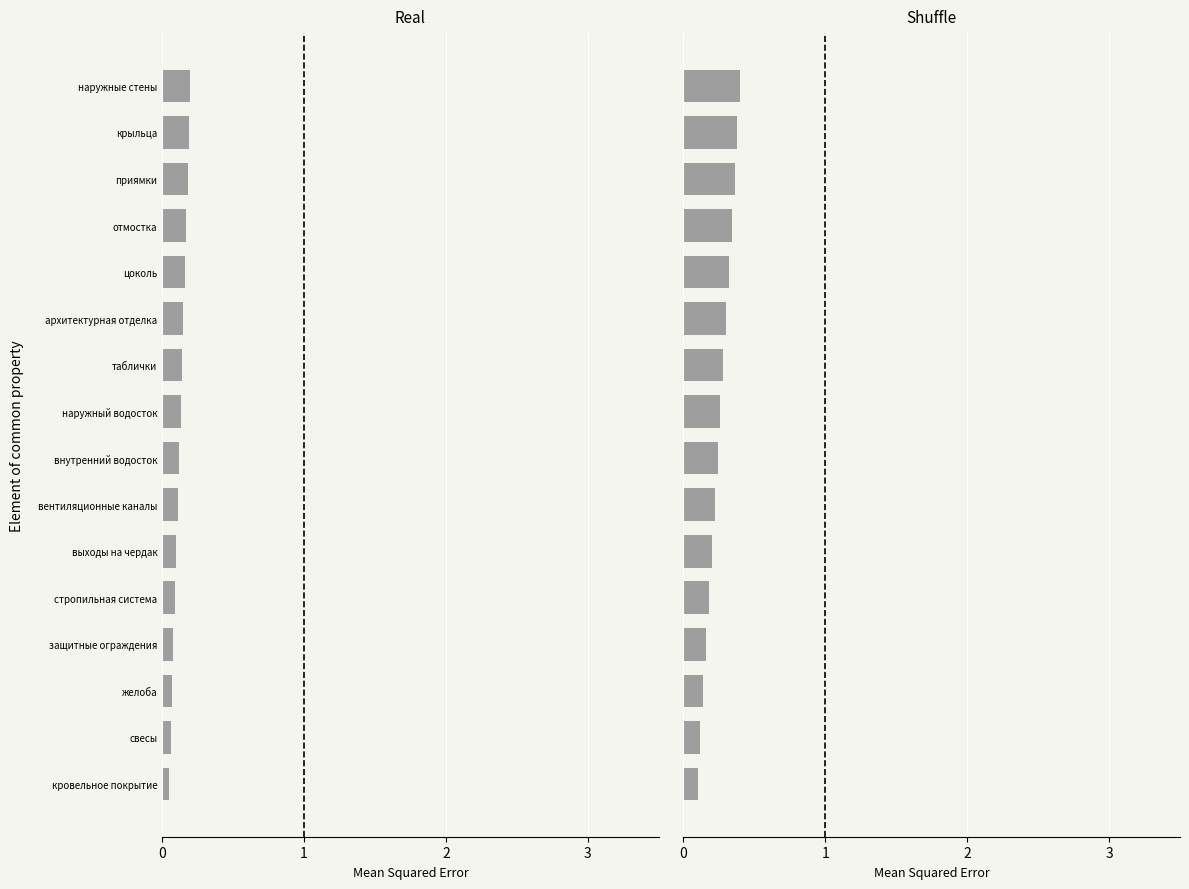

Count the number of data series in this chart.

2